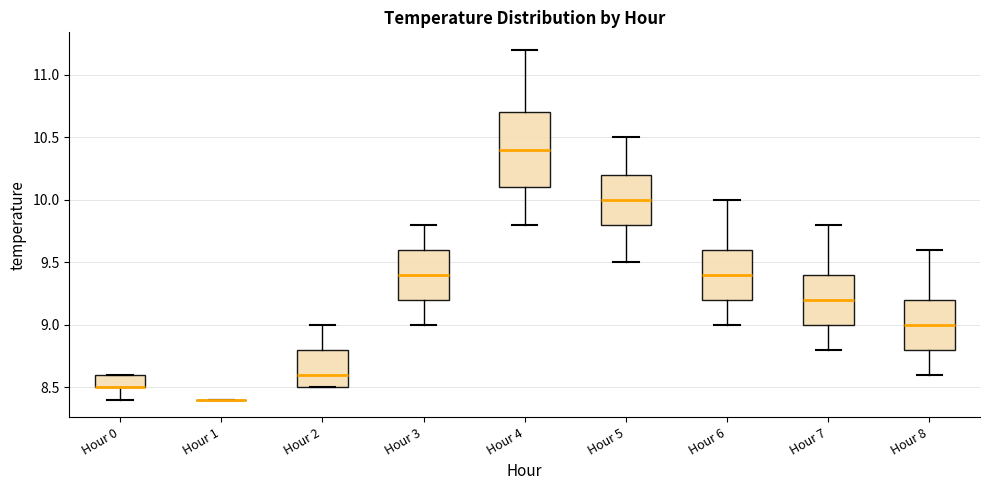

Reading left to right, read every box against the y-axis: the position of its median line, the range the box covers, and the ends of its whiskers. The values are not printed on the chart, so give them approximately, as read against the axis.

Hour 0: median 8.5 (drawn on the box's lower edge), box 8.5 to 8.6, whiskers 8.4 to 8.6
Hour 1: box collapsed to a line at 8.4, whiskers 8.4 to 8.4
Hour 2: median 8.6, box 8.5 to 8.8, whiskers 8.5 to 9.0
Hour 3: median 9.4, box 9.2 to 9.6, whiskers 9.0 to 9.8
Hour 4: median 10.4, box 10.1 to 10.7, whiskers 9.8 to 11.2
Hour 5: median 10.0, box 9.8 to 10.2, whiskers 9.5 to 10.5
Hour 6: median 9.4, box 9.2 to 9.6, whiskers 9.0 to 10.0
Hour 7: median 9.2, box 9.0 to 9.4, whiskers 8.8 to 9.8
Hour 8: median 9.0, box 8.8 to 9.2, whiskers 8.6 to 9.6